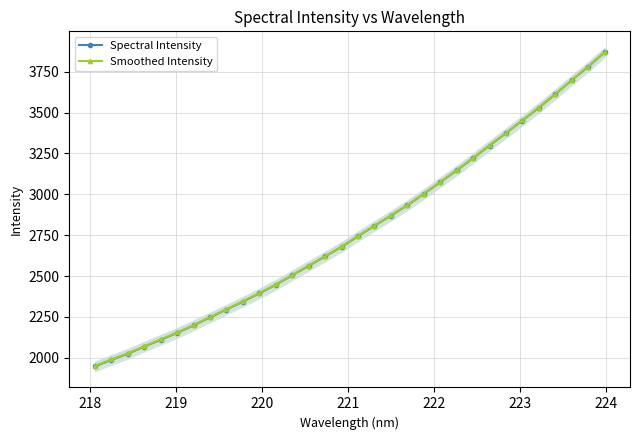

What is the maximum value for Spectral Intensity?

3868.2